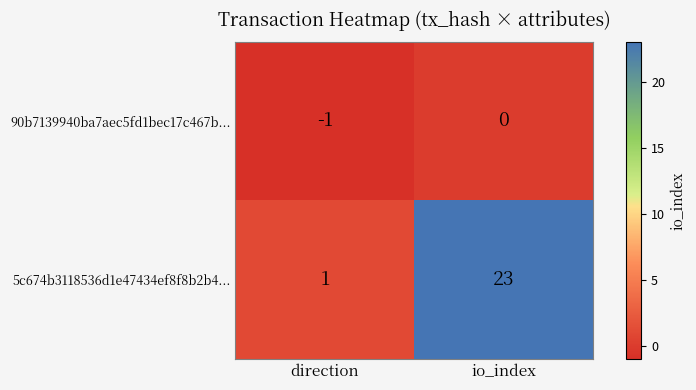

List the series in order of their peak value, lowest first.

90b7139940ba7aec5fd1bec17c467b..., 5c674b3118536d1e47434ef8f8b2b4...